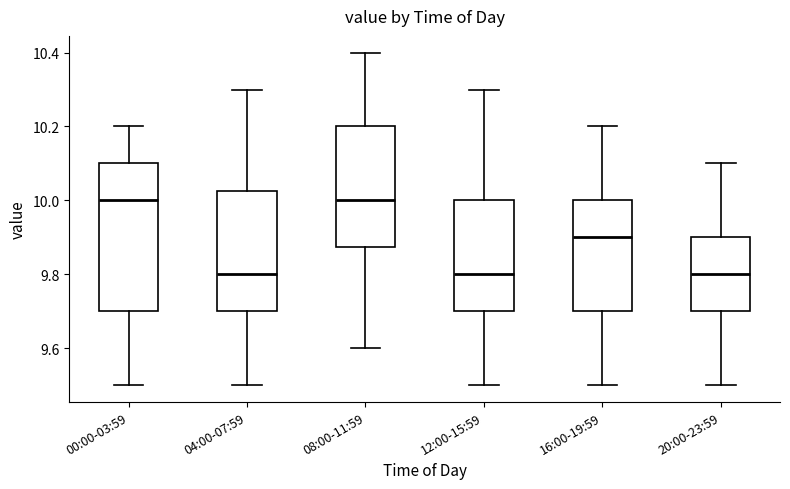

Reading left to right, transcribe this box plot: for each box, give where its median line is, the range the box spans, and where its two whiskers end, as read against the y-axis. The values are not printed on the chart, so give them approximately, as read against the axis.

00:00-03:59: median 10.00, box 9.70 to 10.10, whiskers 9.50 to 10.20
04:00-07:59: median 9.80, box 9.70 to 10.02, whiskers 9.50 to 10.30
08:00-11:59: median 10.00, box 9.88 to 10.20, whiskers 9.60 to 10.40
12:00-15:59: median 9.80, box 9.70 to 10.00, whiskers 9.50 to 10.30
16:00-19:59: median 9.90, box 9.70 to 10.00, whiskers 9.50 to 10.20
20:00-23:59: median 9.80, box 9.70 to 9.90, whiskers 9.50 to 10.10